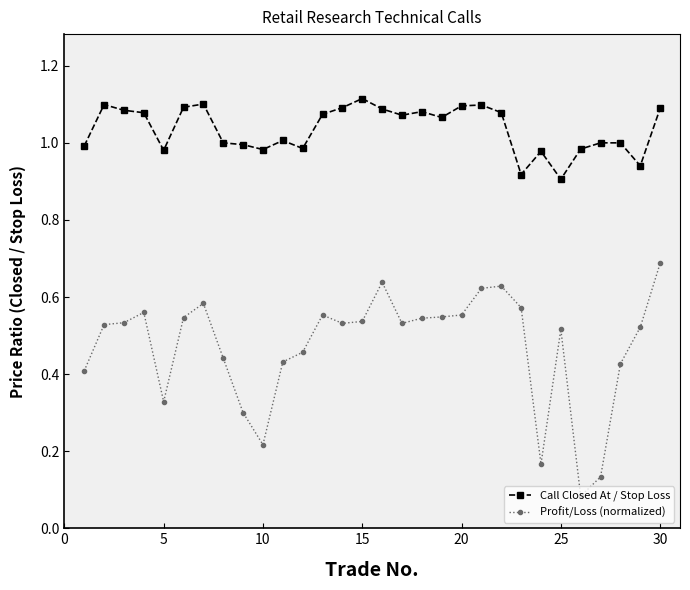

What is the sum of all Call Closed At / Stop Loss values?

31.1